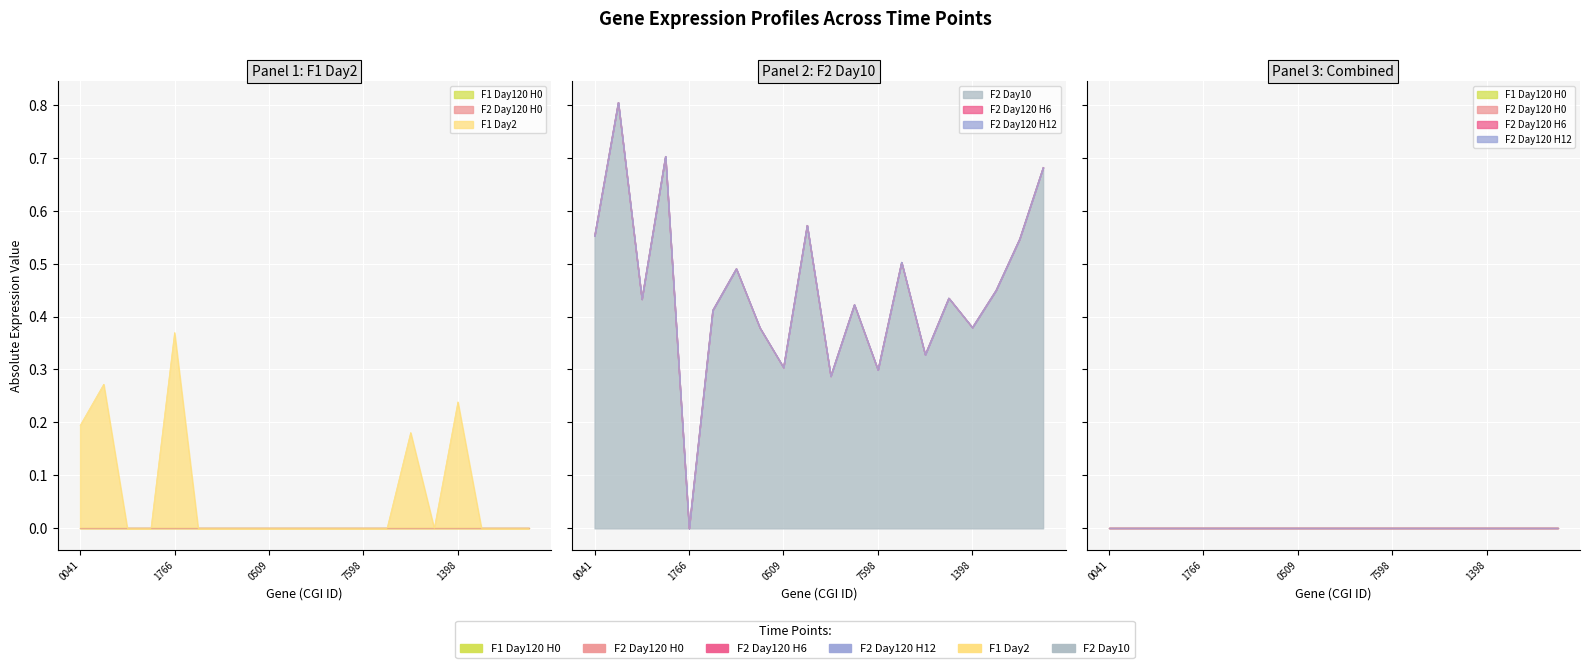

What is the spread (max minus min) of values at CGI_10009434?

0.4